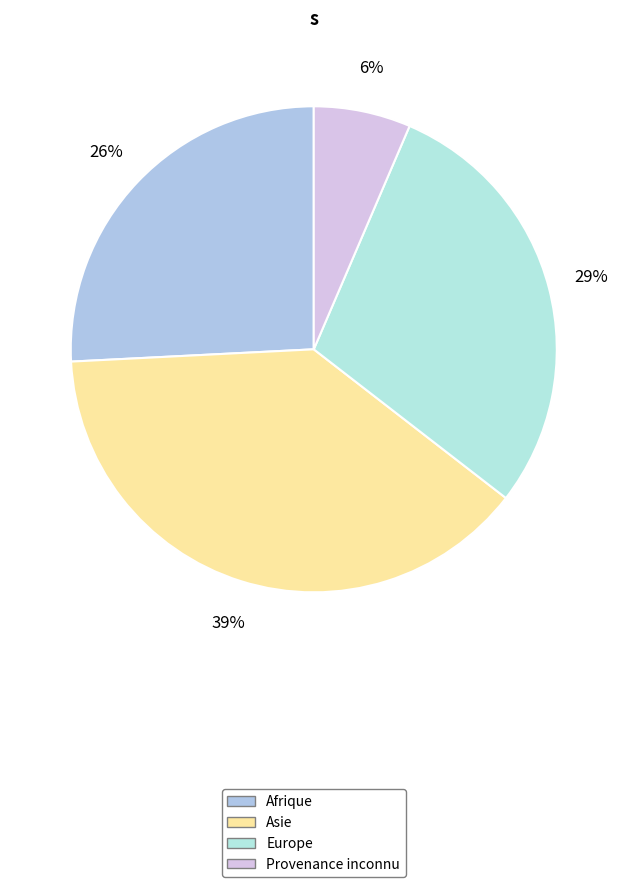

Rank the categories by value from lowest to highest.

Provenance inconnu, Afrique, Europe, Asie